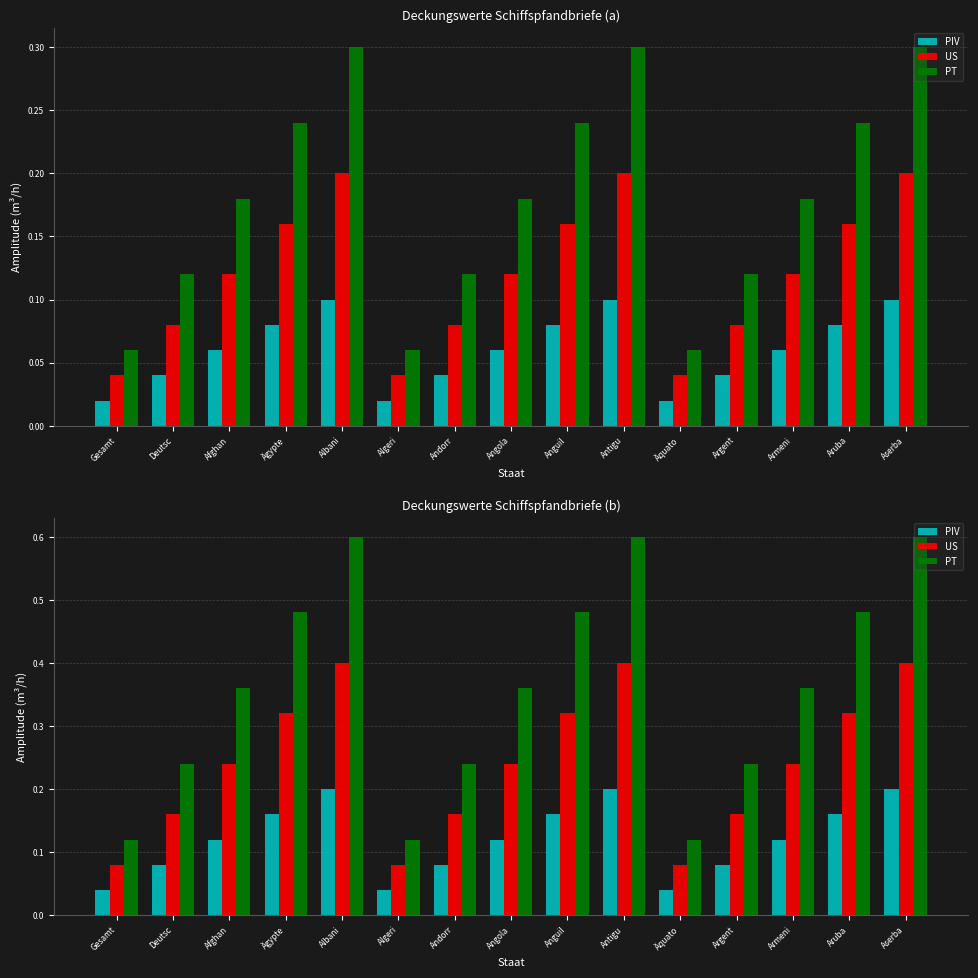

What is the value of the PIV bar at the 7th from the left?

0.1